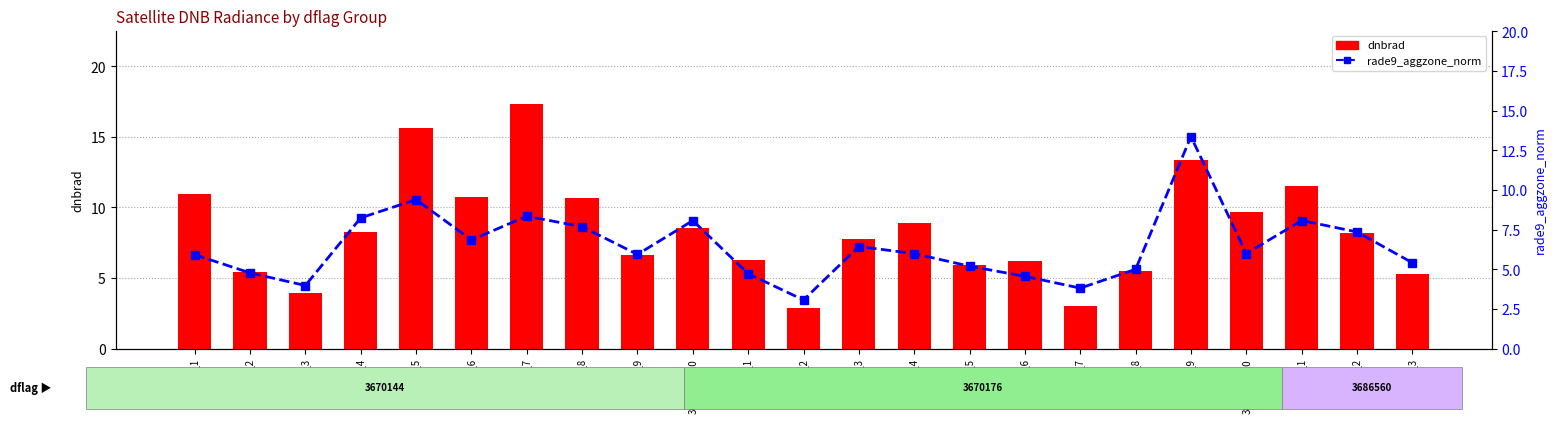

What is the value of the rade9_aggzone_norm bar at the 8th from the left?

7.7